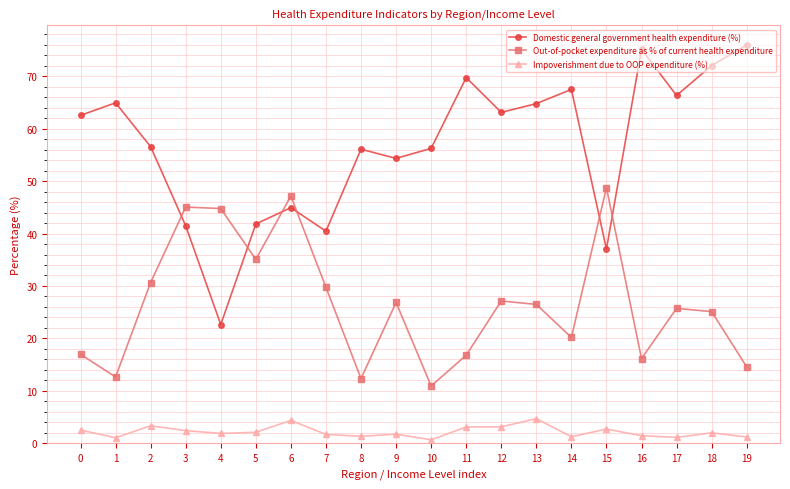

List the series in order of their overall mean, highest first.

Domestic general government health expenditure (%), Out-of-pocket expenditure as % of current health expenditure, Impoverishment due to OOP expenditure (%)